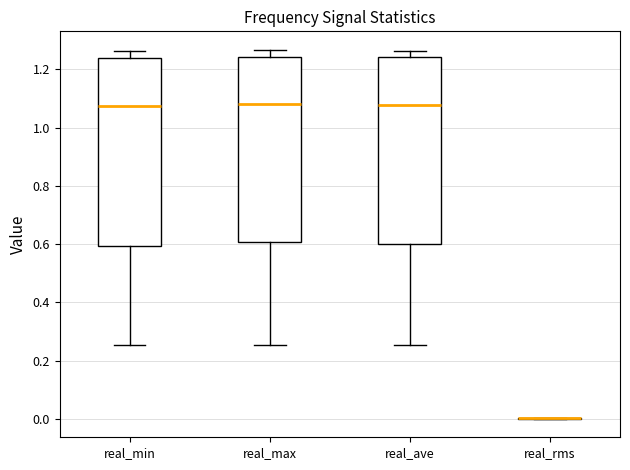

Reading left to right, transcribe this box plot: for each box, give where its median line is, the range the box spans, and where its two whiskers end, as read against the y-axis. The values are not printed on the chart, so give them approximately, as read against the axis.

real_min: median 1.08, box 0.60 to 1.24, whiskers 0.26 to 1.26
real_max: median 1.08, box 0.60 to 1.24, whiskers 0.26 to 1.26
real_ave: median 1.08, box 0.60 to 1.24, whiskers 0.26 to 1.26
real_rms: box collapsed to a line at 0.00, whiskers 0.00 to 0.00